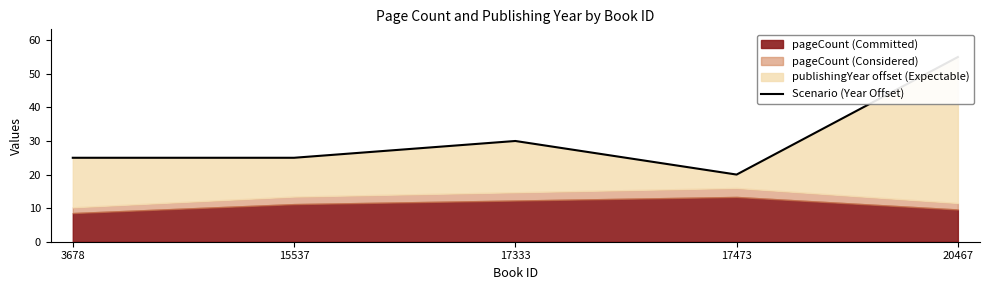

What is the greatest value displayed?

55